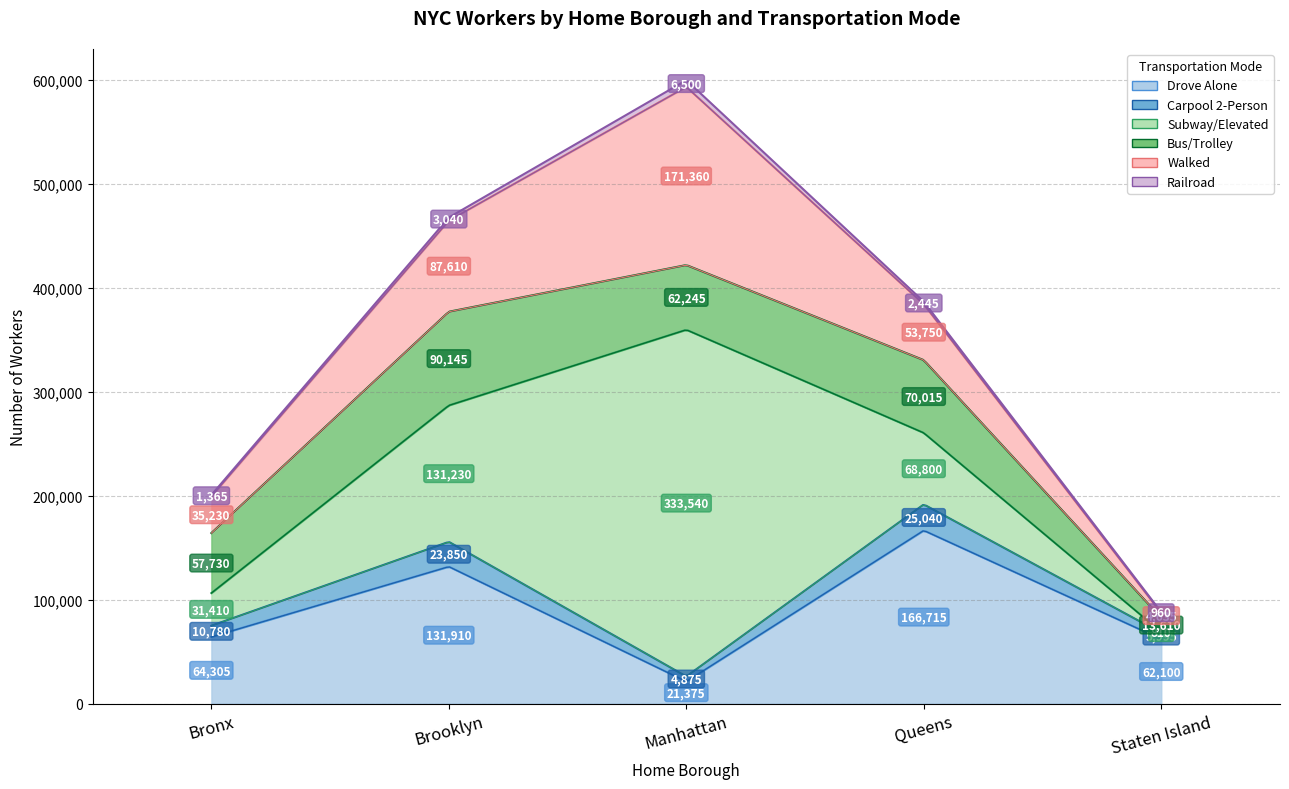

Count the number of categories in the chart.

5